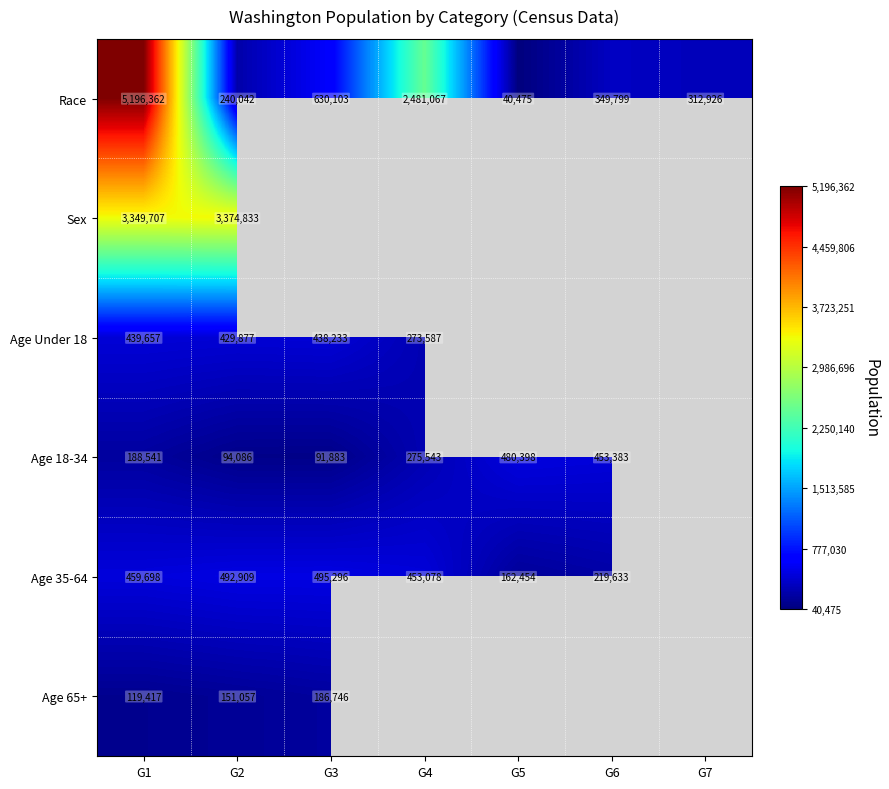

What is the smallest value displayed?

40475.0